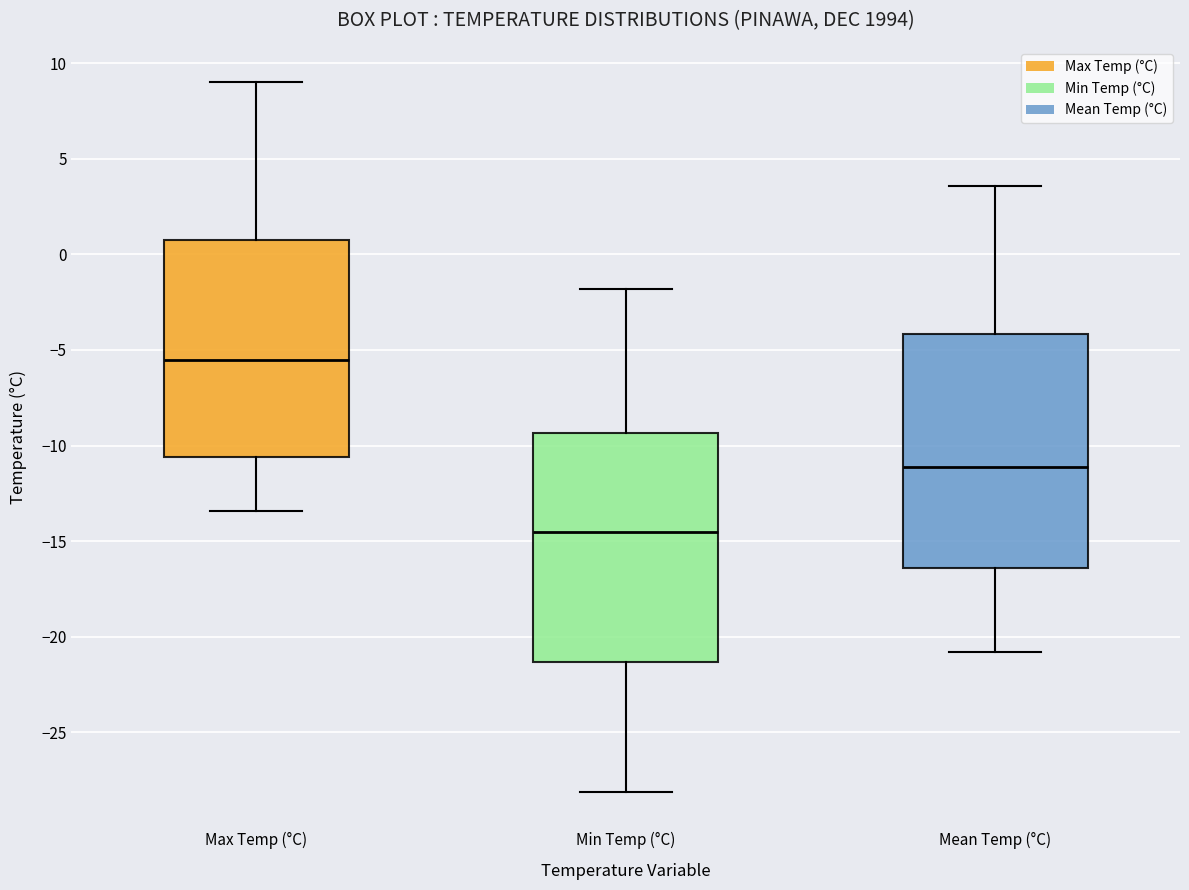

Reading left to right, read every box against the y-axis: the position of its median line, the range the box covers, and the ends of its whiskers. The values are not printed on the chart, so give them approximately, as read against the axis.

Max Temp (°C): median -5.5, box -10.5 to 1.0, whiskers -13.5 to 9.0
Min Temp (°C): median -14.5, box -21.5 to -9.5, whiskers -28.0 to -2.0
Mean Temp (°C): median -11.0, box -16.5 to -4.0, whiskers -21.0 to 3.5